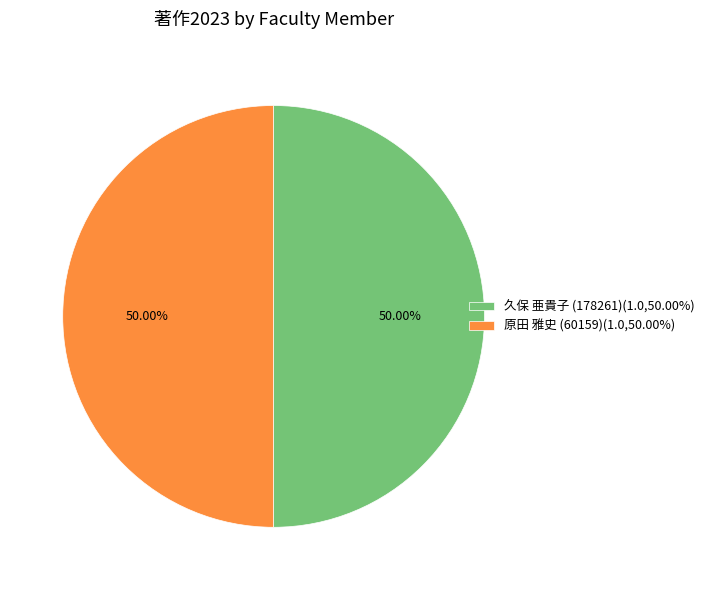

Do 久保 亜貴子 (178261)(1.0,50.00%) and 原田 雅史 (60159)(1.0,50.00%) together represent more than half of the pie?

Yes